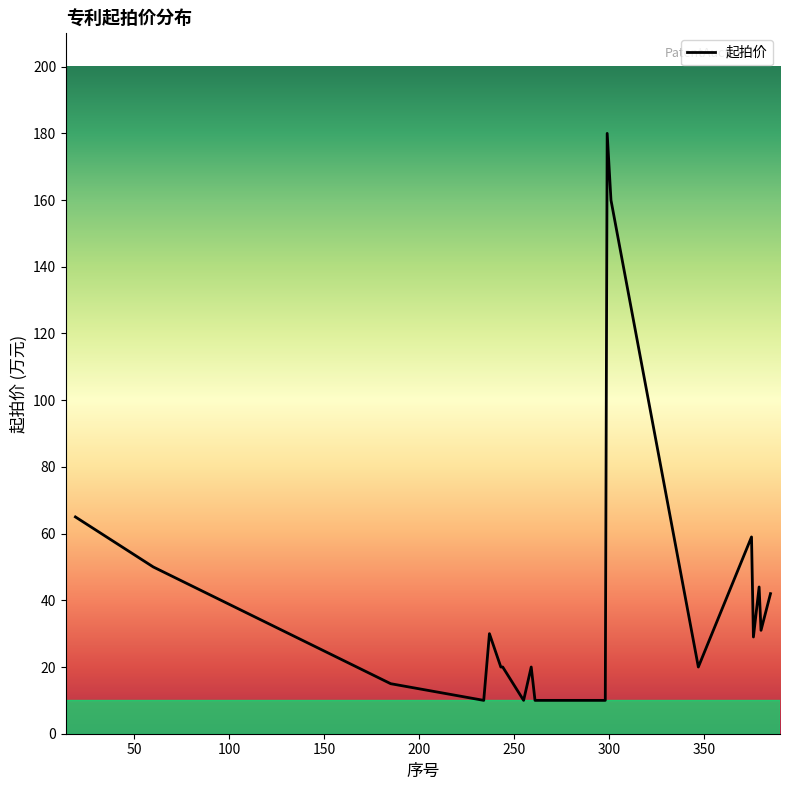

What is the greatest value displayed?

180